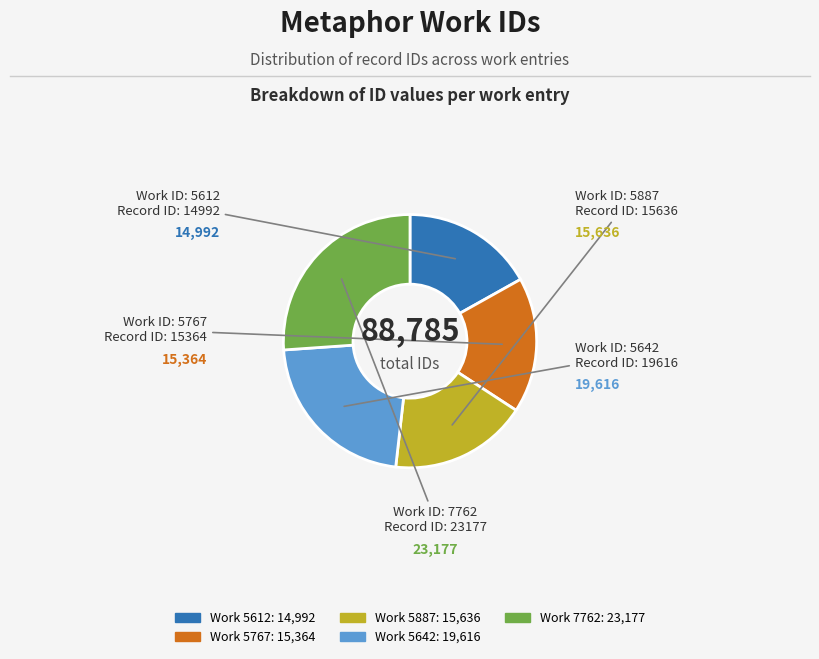

Is there a majority slice in this chart?

No